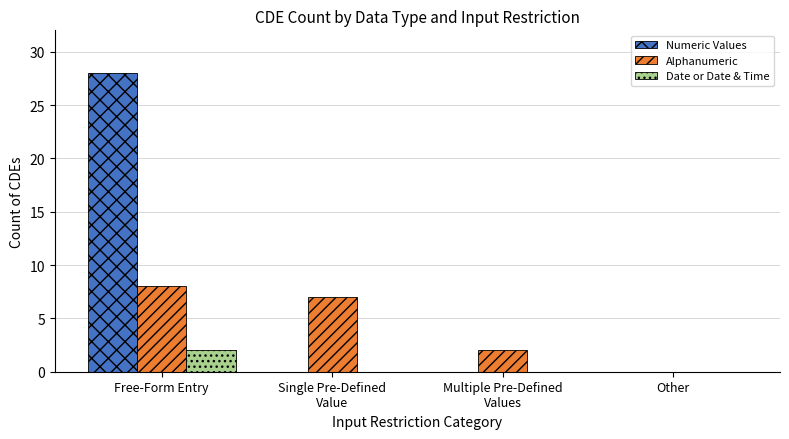

Reading right to left, transcribe all the data shown in this chart.

Numeric Values: 0	0	0	28
Alphanumeric: 0	2	7	8
Date or Date & Time: 0	0	0	2